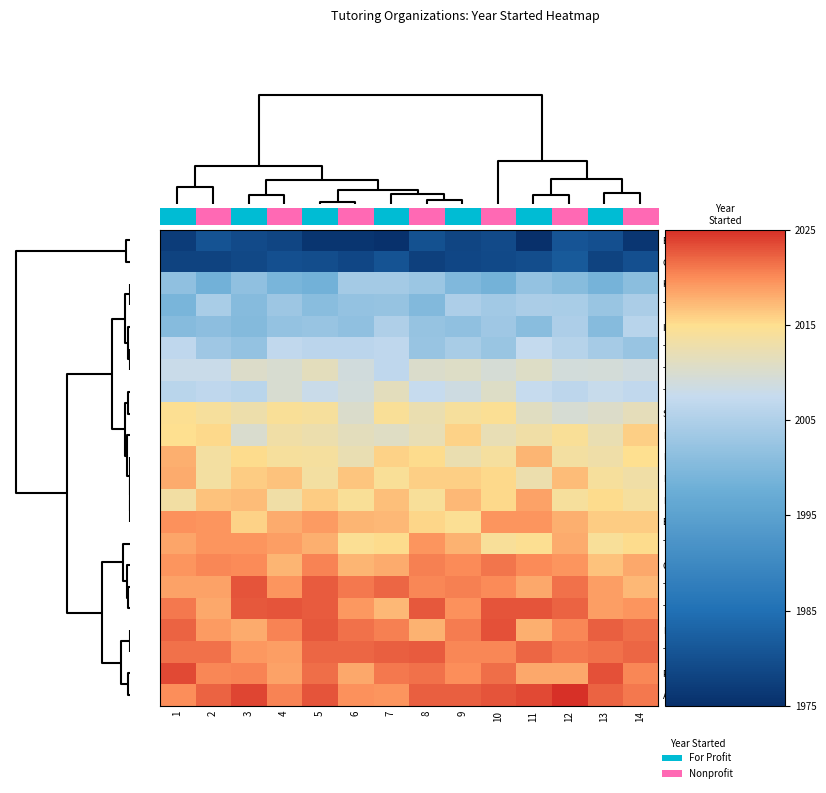

What is the greatest value displayed?

2024.9